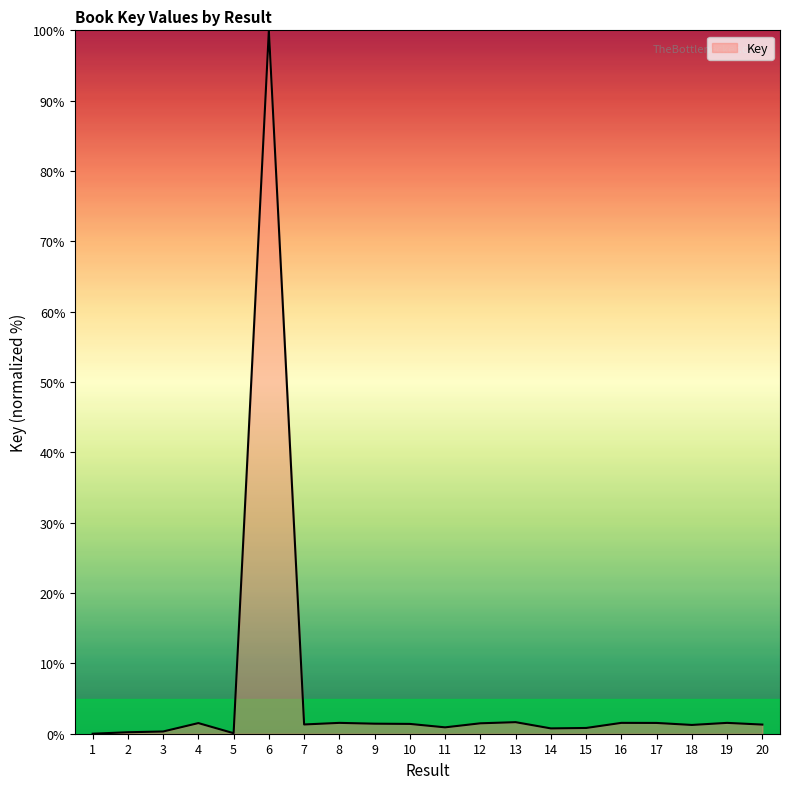

What is the difference between the maximum and minimum values?

100.0